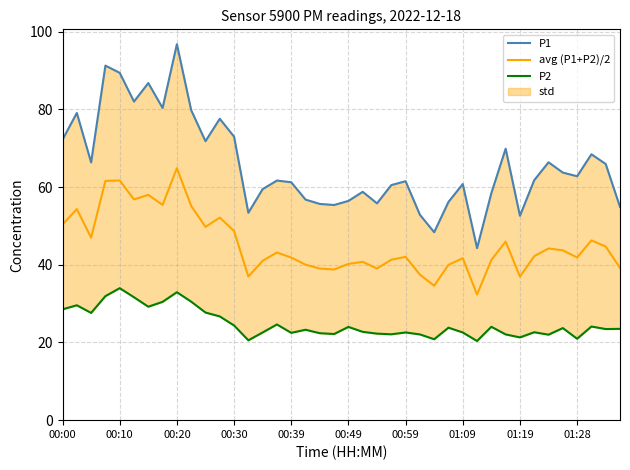

What is the minimum value for avg (P1+P2)/2?

32.3